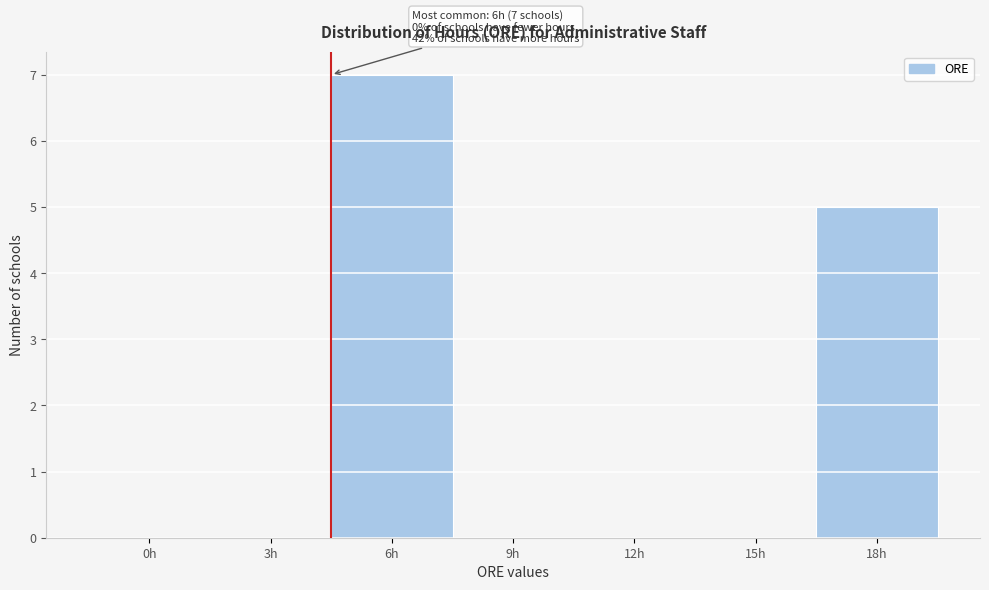

Reading right to left, transcribe all the data shown in this chart.

18h=5	15h=0	12h=0	9h=0	6h=7	3h=0	0h=0